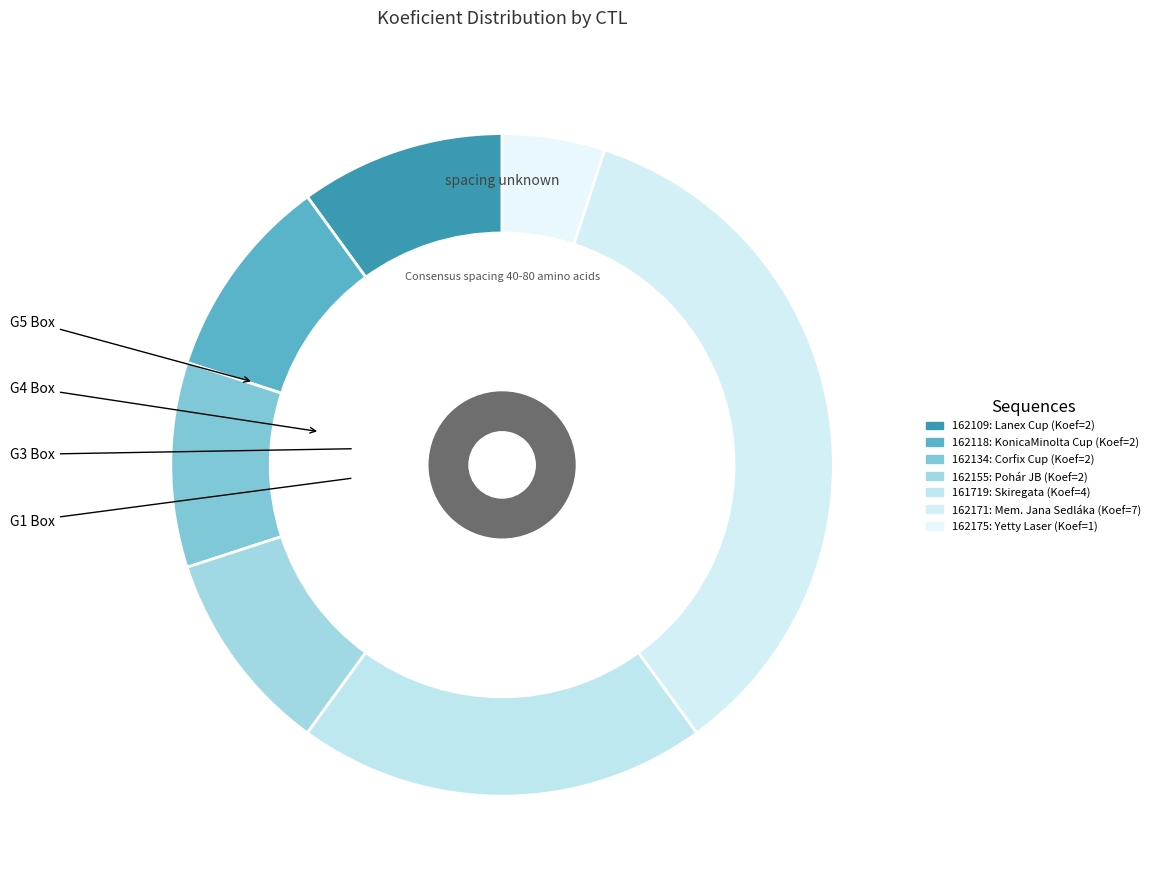

What is the smallest slice in the pie chart?

162175